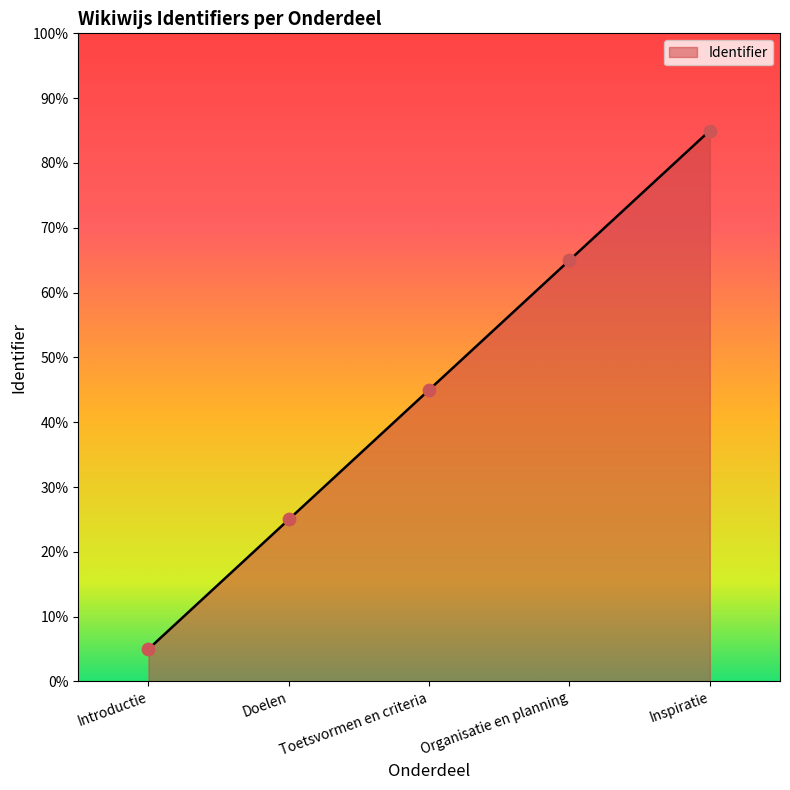

Which has a higher value, Toetsvormen en criteria or Doelen?

Toetsvormen en criteria